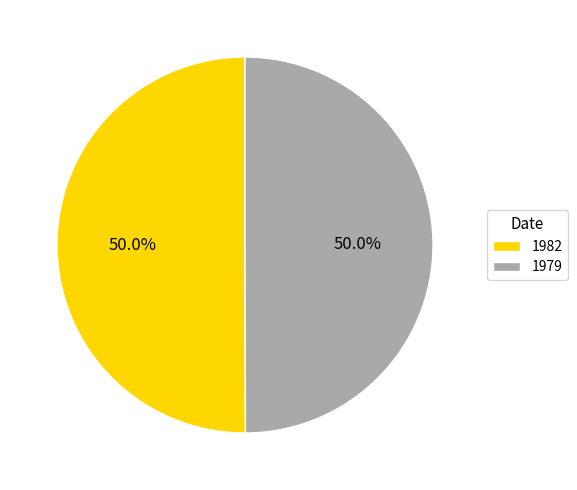

To the nearest percent, what portion does 1979 represent?

50%